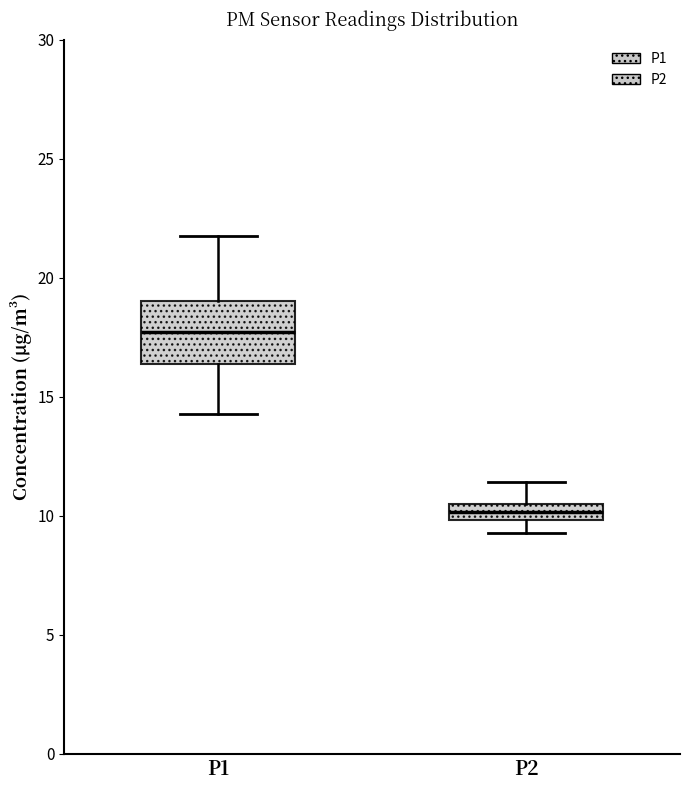

Where does the median line of the box for P1 sit on the y-axis? The values are not printed on the chart, so give them approximately, as read against the axis.

17.5